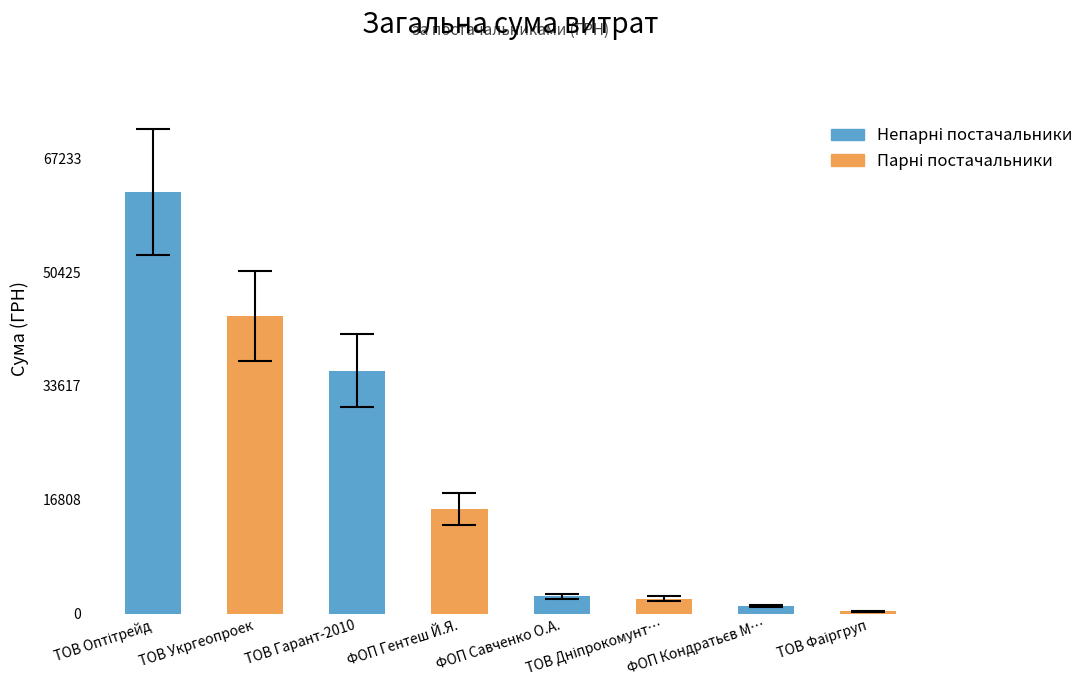

Reading left to right, transcribe all the data shown in this chart.

62253.0	43943.4	35854.0	15466.0	2615.0	2255.2	1179.0	370.6